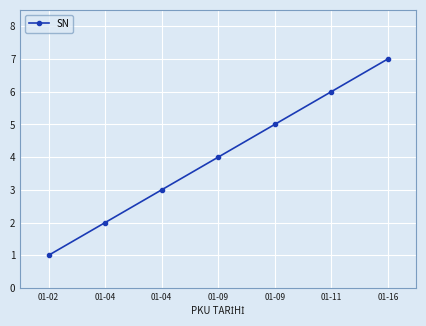

Reading left to right, extract all data points from this chart.

1	2	3	4	5	6	7